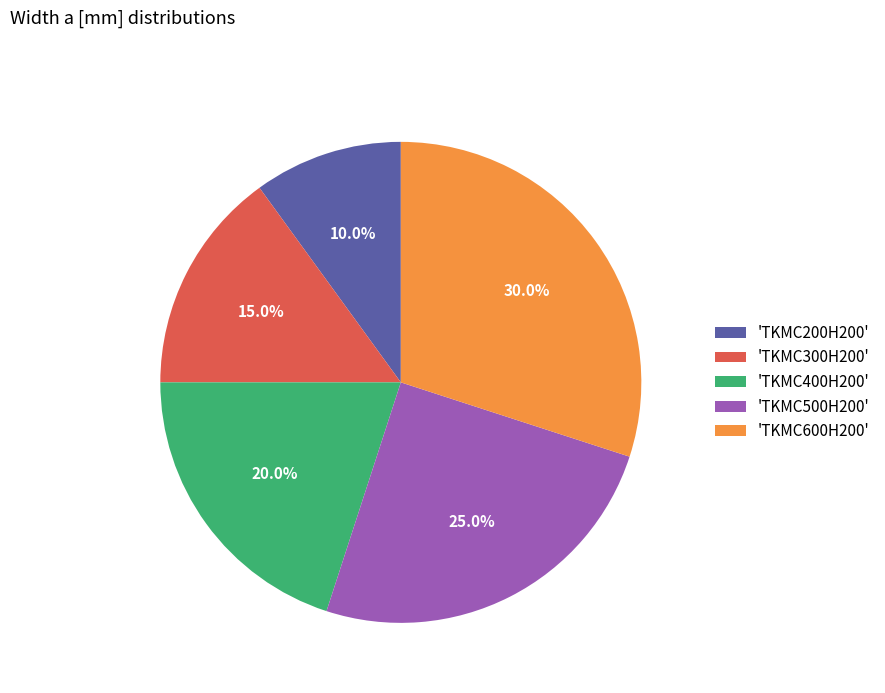

Does 'TKMC600H200' account for over 50% of the chart?

No